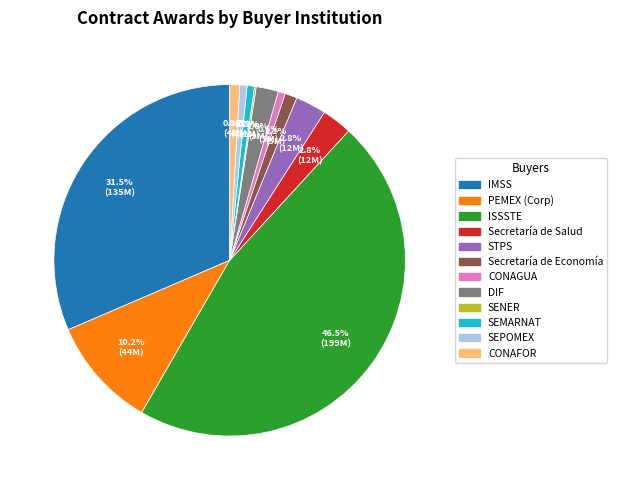

Which category has the biggest portion of the pie?

ISSSTE